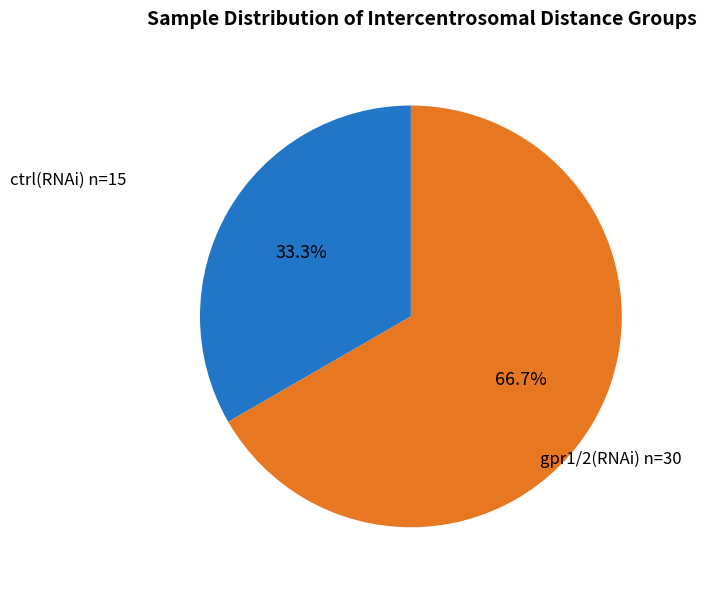

Is there a majority slice in this chart?

Yes